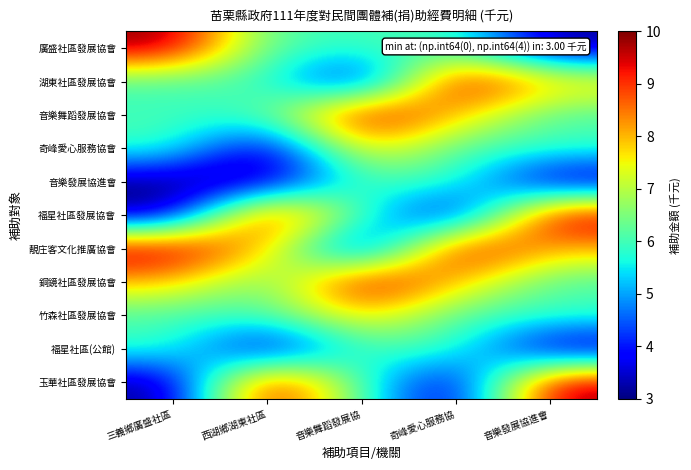

How many data points does each series have?

5